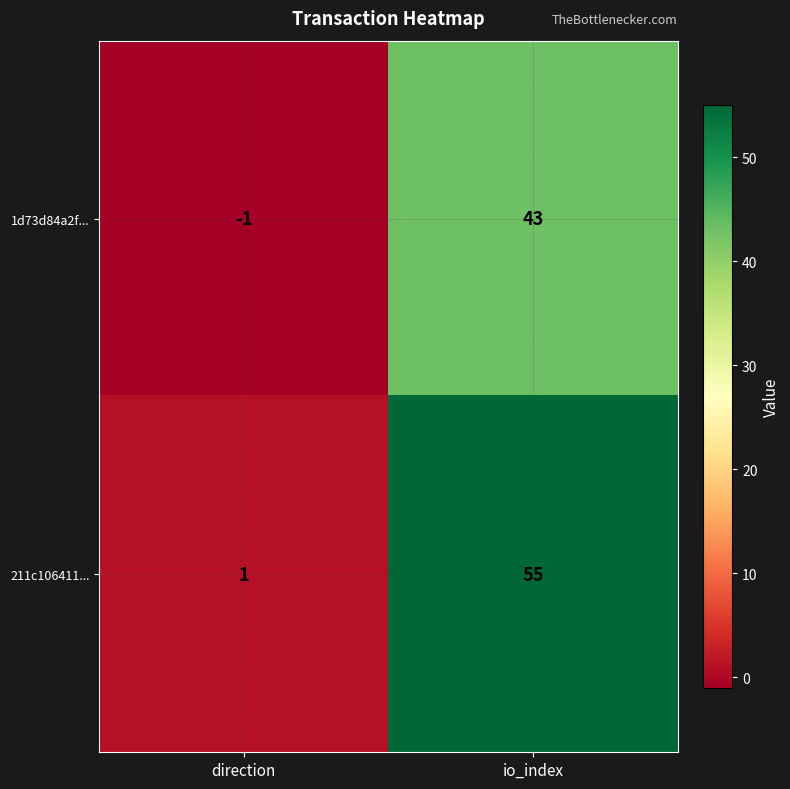

At how many categories does at least one series exceed 37?

1